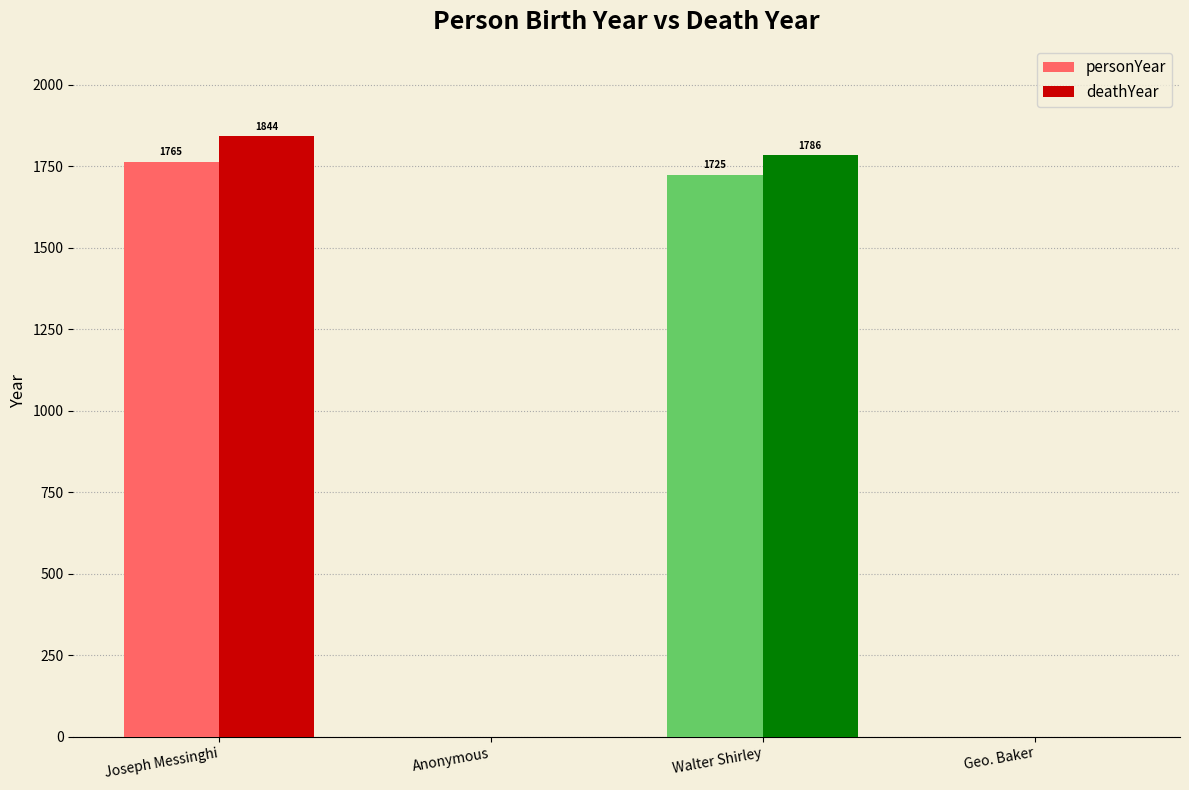

What is the sum of all deathYear values?

3630